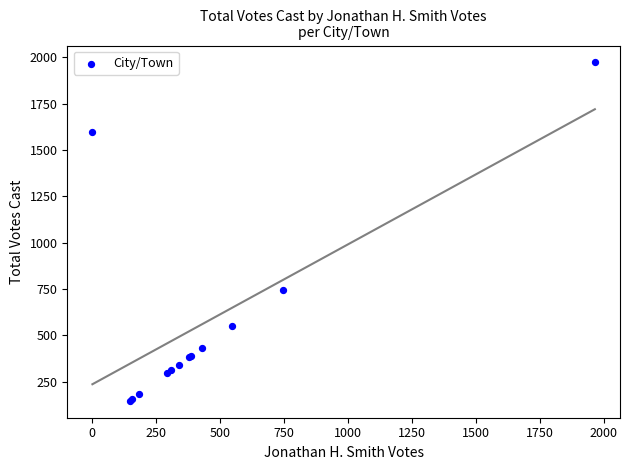

What Y value in the scatter plot is closest to 1060?

747